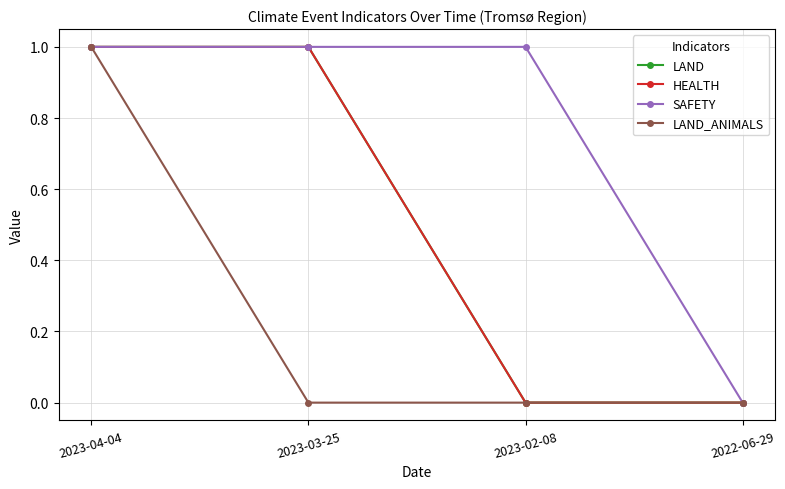

Does the chart have visible grid lines?

Yes